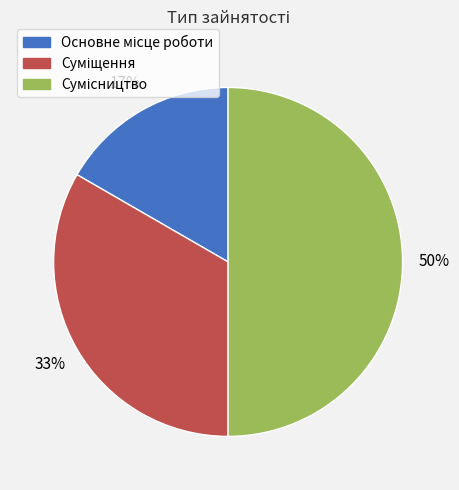

To the nearest percent, what is the average slice percentage?

33%